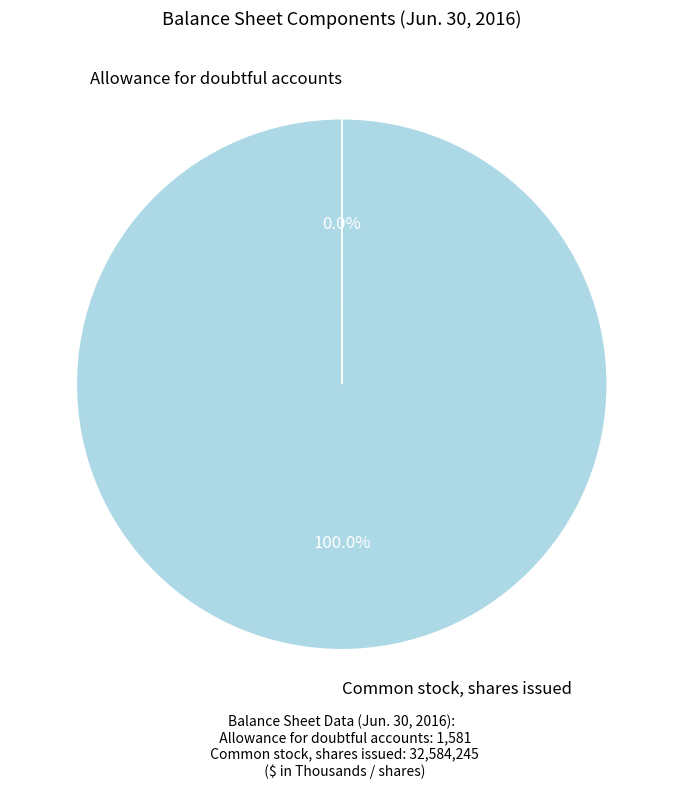

Which category has the biggest portion of the pie?

Common stock, shares issued